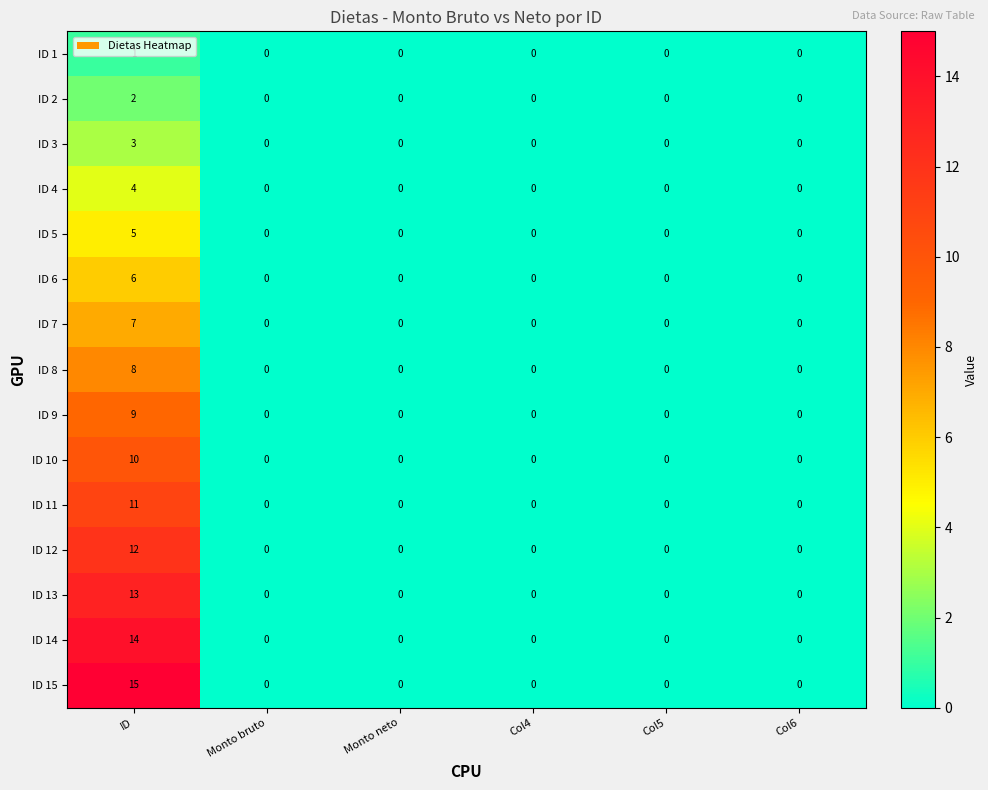

What is the difference between the maximum and second lowest values in the ID 7 series?

7